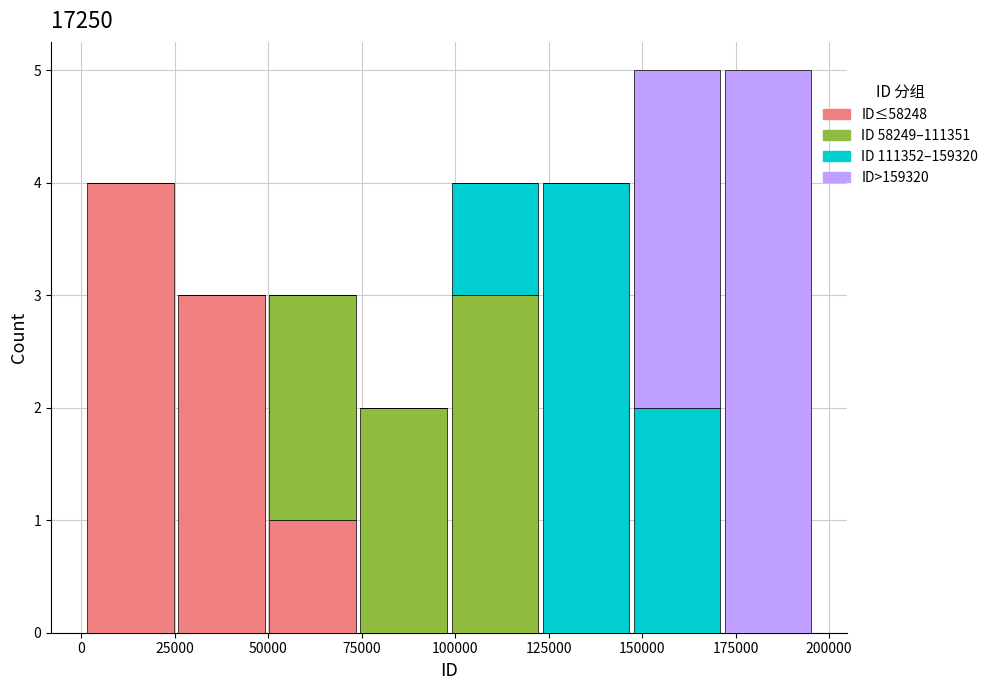

Reading left to right, transcribe this chart: for each stacked bar, give the range it covers on the x-axis and its total height. Neither the bar edges nor the heights are printed on the chart, so give them approximately, as read against the axes.

0 to 25000: 4
25000 to 50000: 3
50000 to 75000: 3
75000 to 100000: 2
100000 to 125000: 4
125000 to 145000: 4
145000 to 170000: 5
170000 to 195000: 5